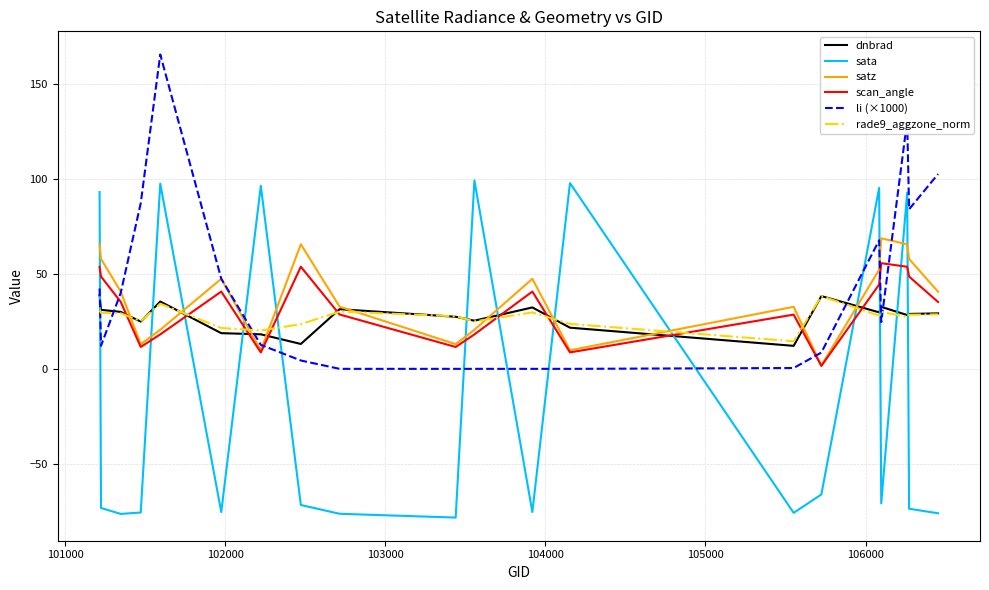

What is the difference between the maximum and minimum values in the dnbrad series?

26.7